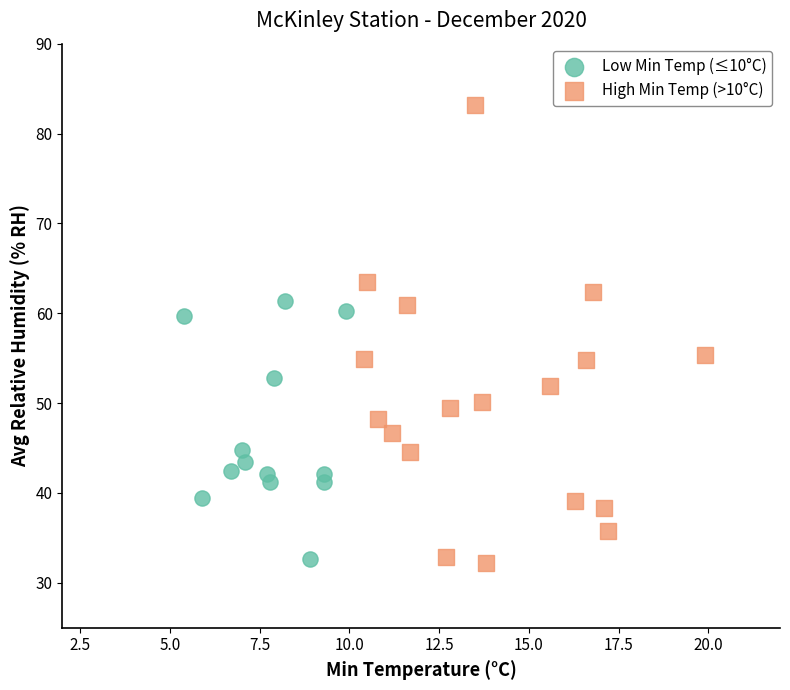

Which series reaches the maximum Y coordinate?

High Min Temp (>10°C)